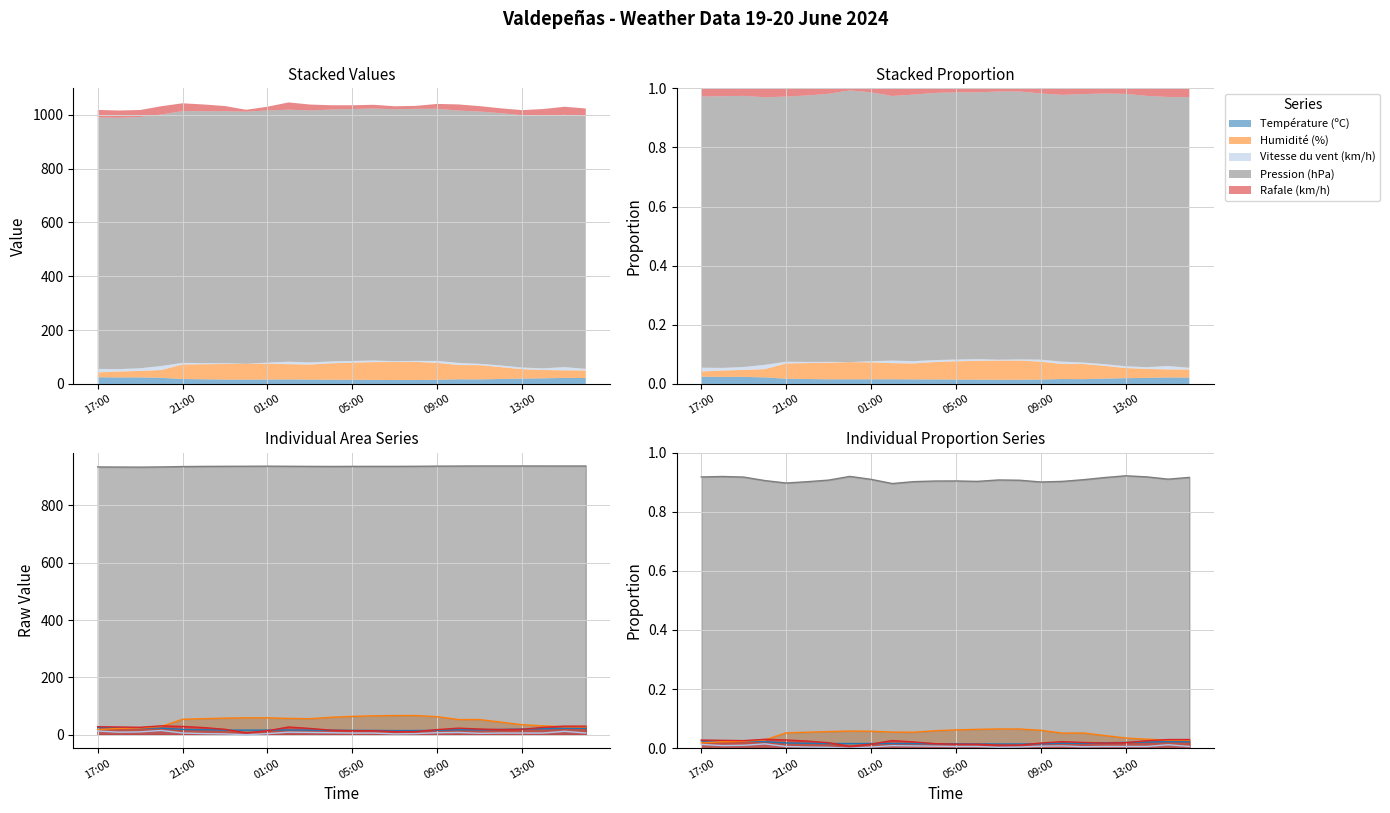

True or false: Température (ºC) and Vitesse du vent (km/h) intersect in this chart.

False